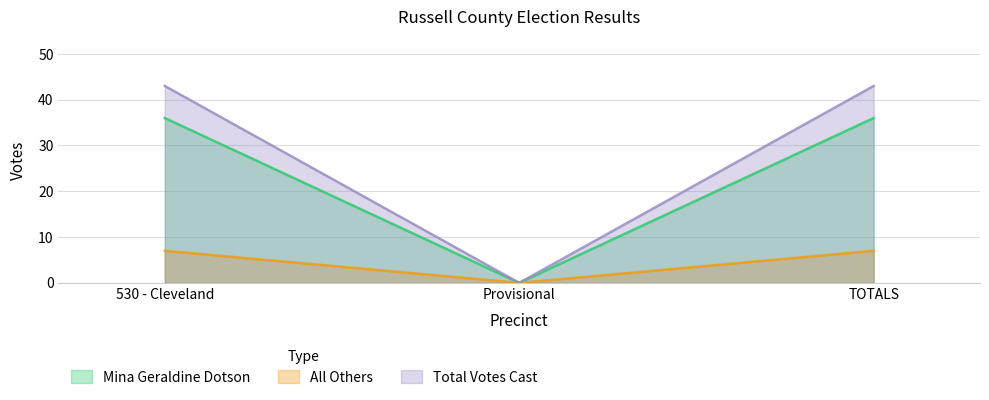

Reading left to right, transcribe all the data shown in this chart.

Mina Geraldine Dotson: 530 - Cleveland=36	Provisional=0	TOTALS=36
All Others: 530 - Cleveland=7	Provisional=0	TOTALS=7
Total Votes Cast: 530 - Cleveland=43	Provisional=0	TOTALS=43